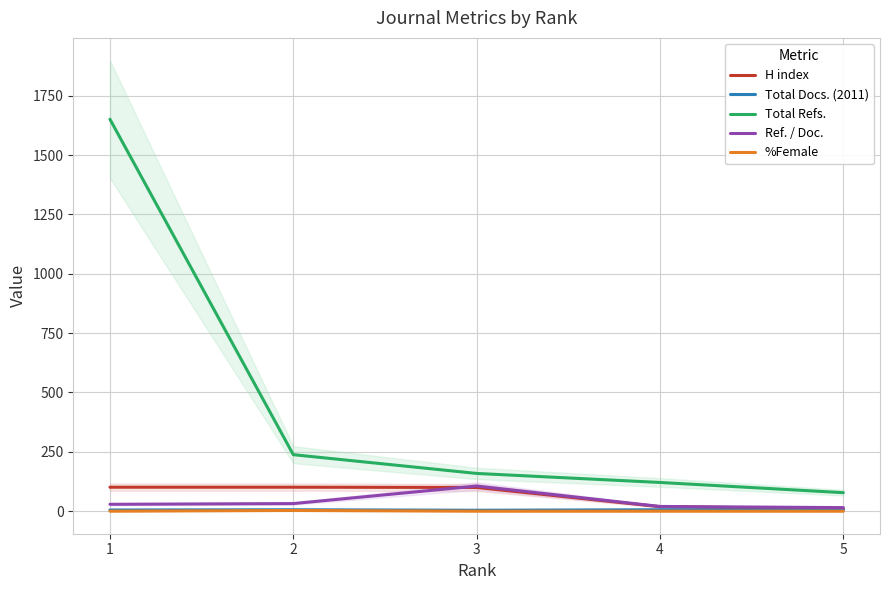

What is the total value across all series at 5?

108